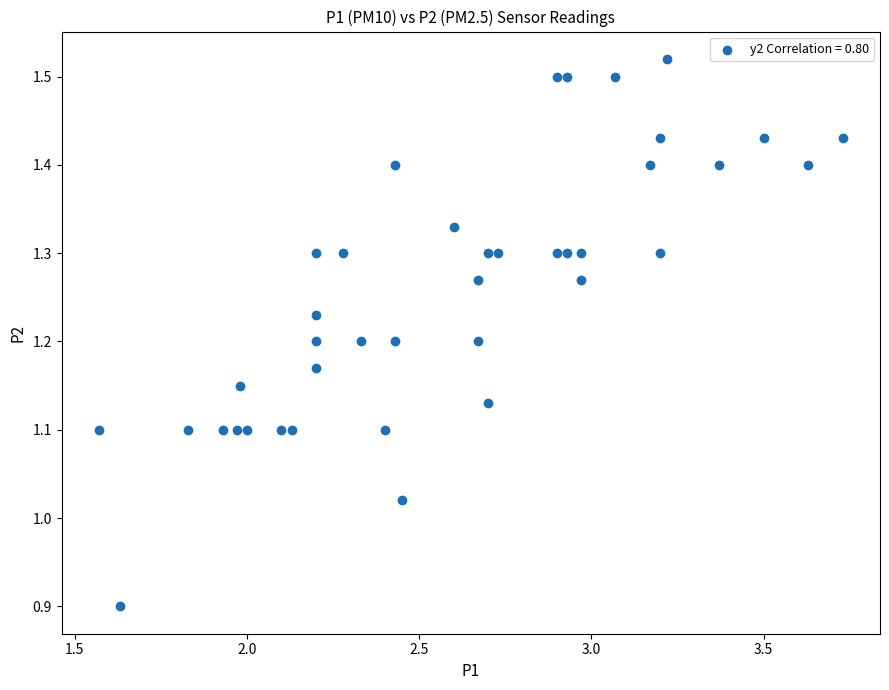

What is the range of X values (max minus min)?

2.2